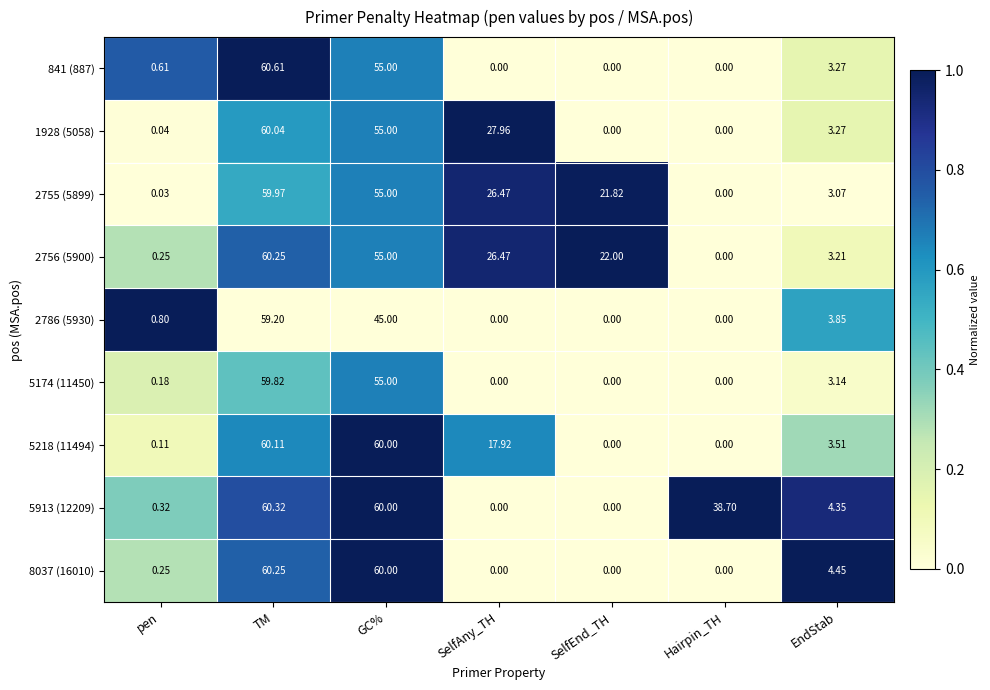

Which label corresponds to the largest value in the chart?

TM